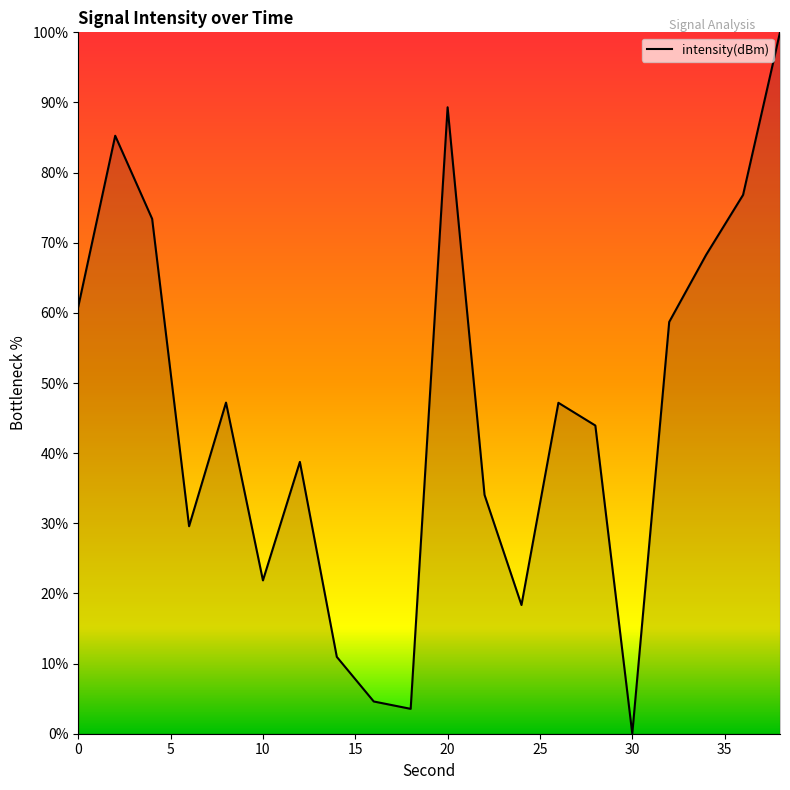

What is the difference between the maximum and minimum values?

100.0